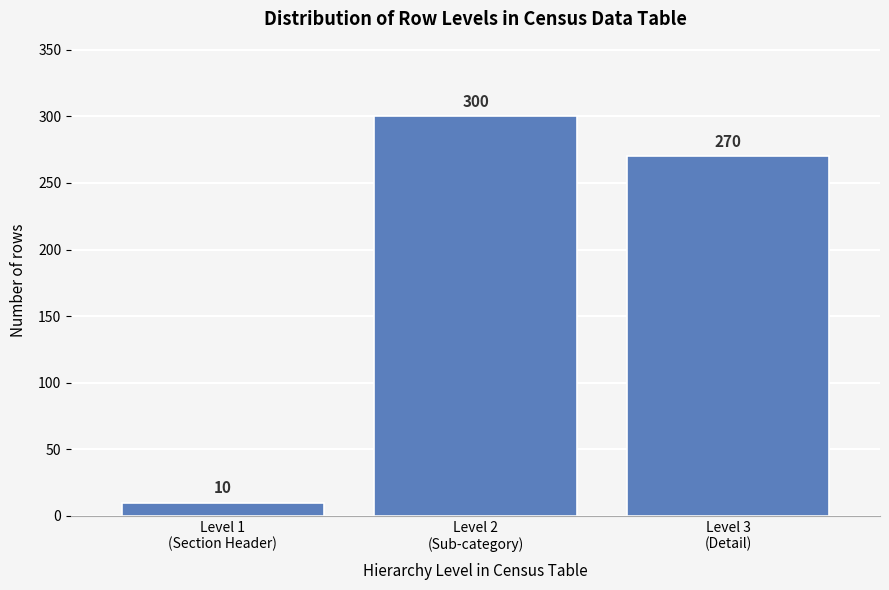

Reading left to right, what are all the values shown in this chart?

10	300	270